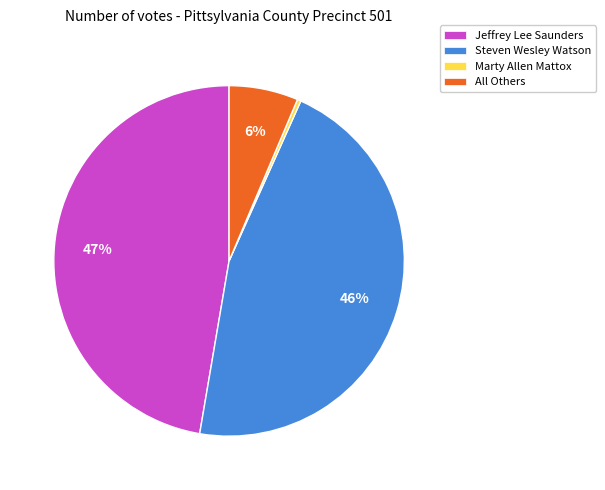

Which slice is the largest?

Jeffrey Lee Saunders